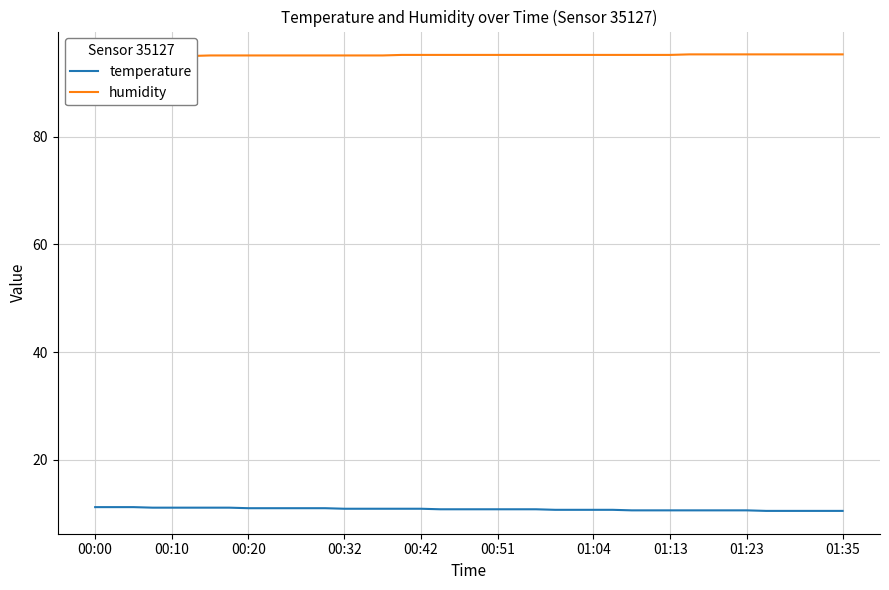

Which series has the largest range (max minus min)?

temperature